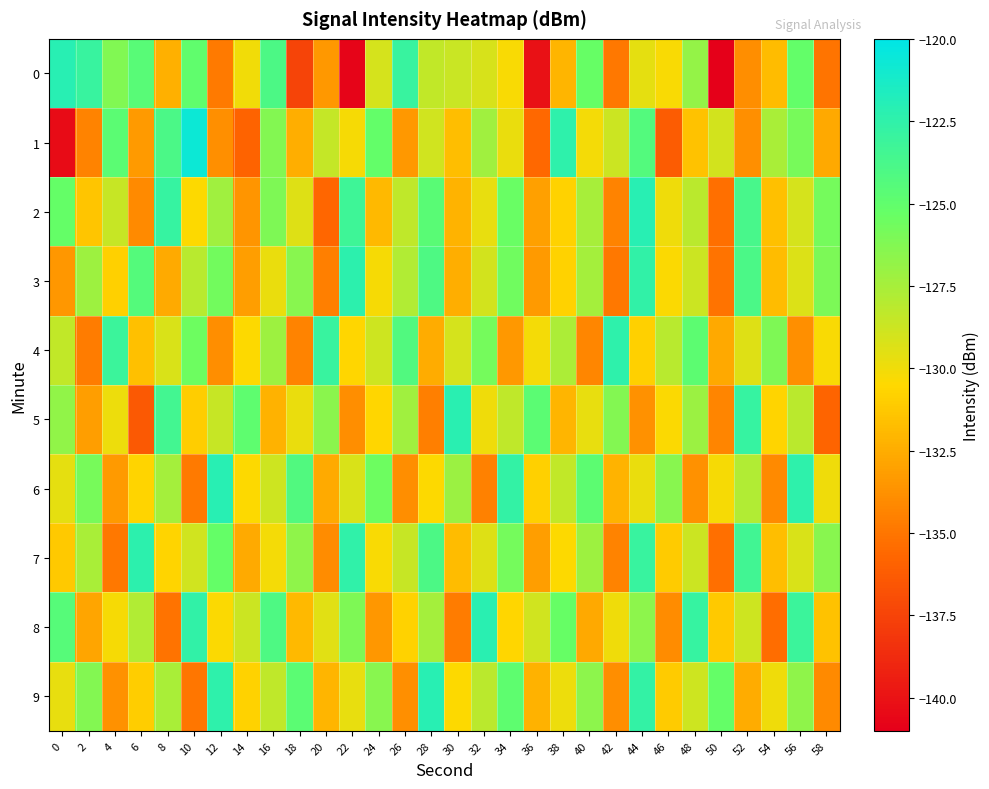

How many distinct data groups are displayed?

10